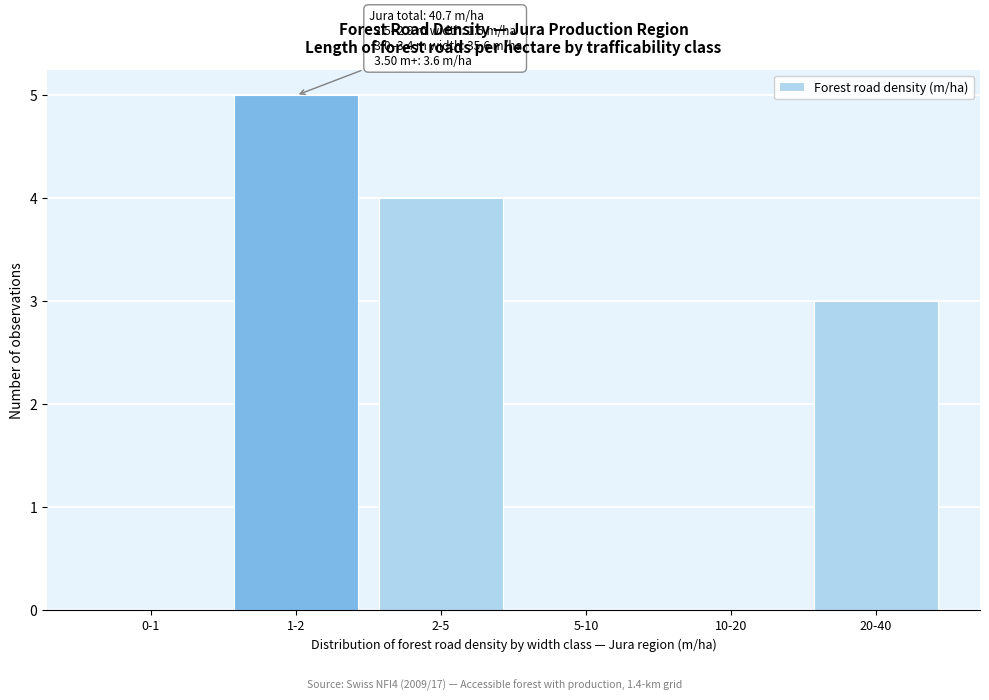

Reading right to left, what are all the values shown in this chart?

20-40=3	10-20=0	5-10=0	2-5=4	1-2=5	0-1=0